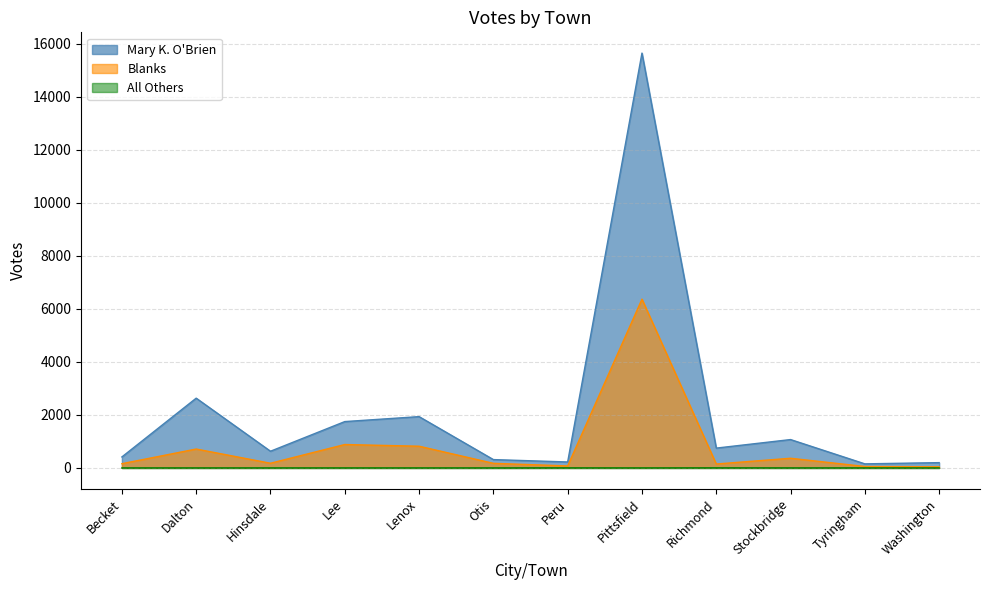

At how many categories does at least one series exceed 10875?

1